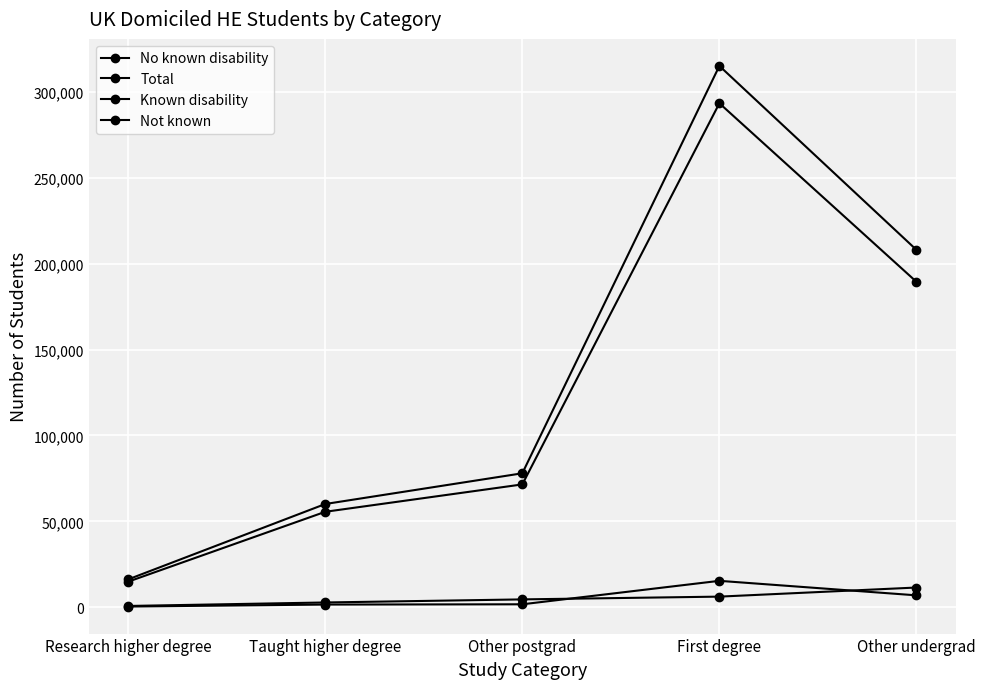

The Total series shows 138434 at Other postgrad. True or false?

False